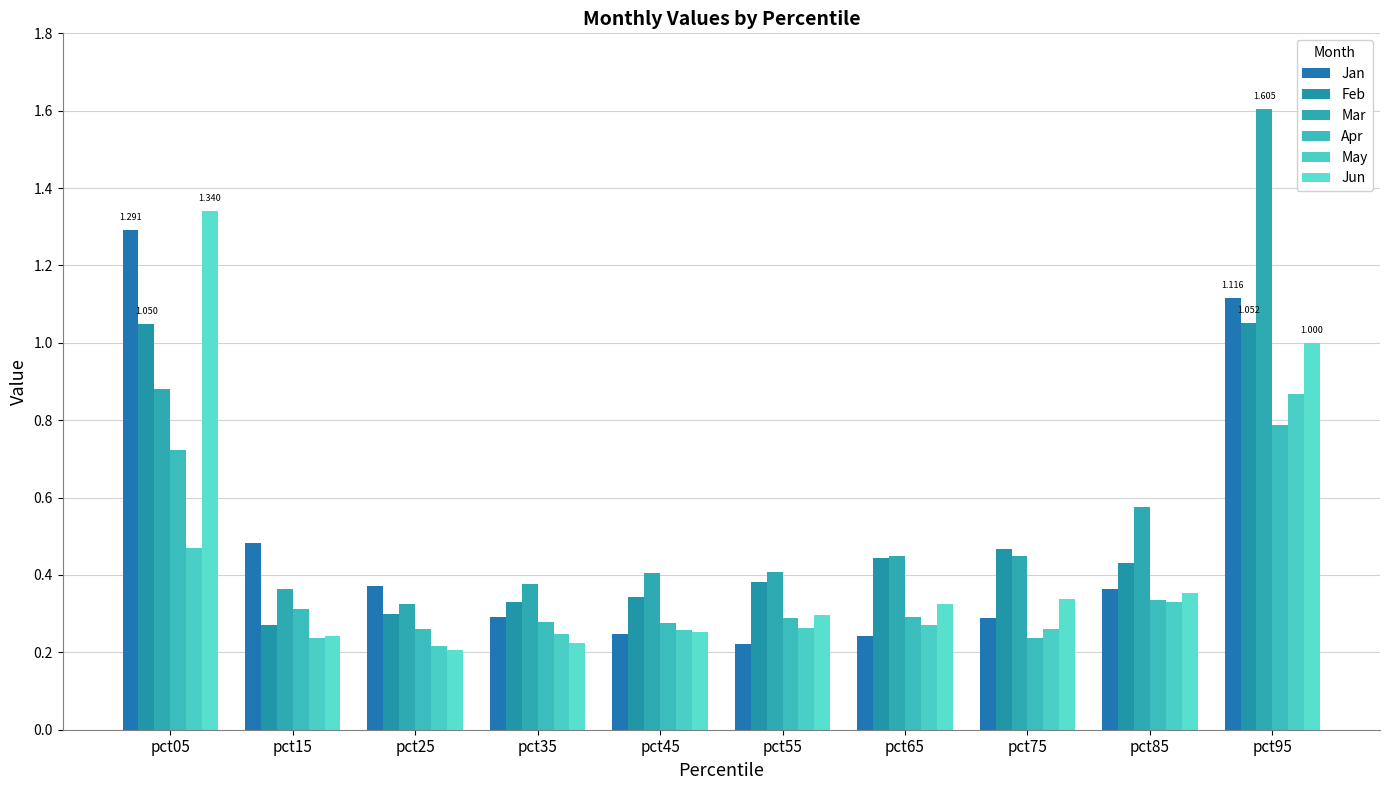

At which label is Mar closest to 0?

pct25